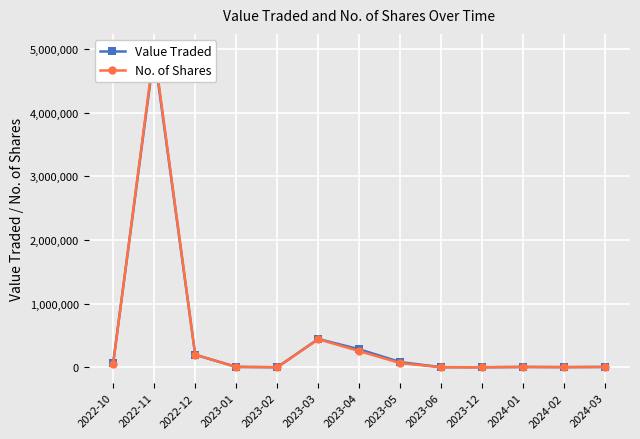

Is it true that No. of Shares equals 1728521 at 2022-11?

False